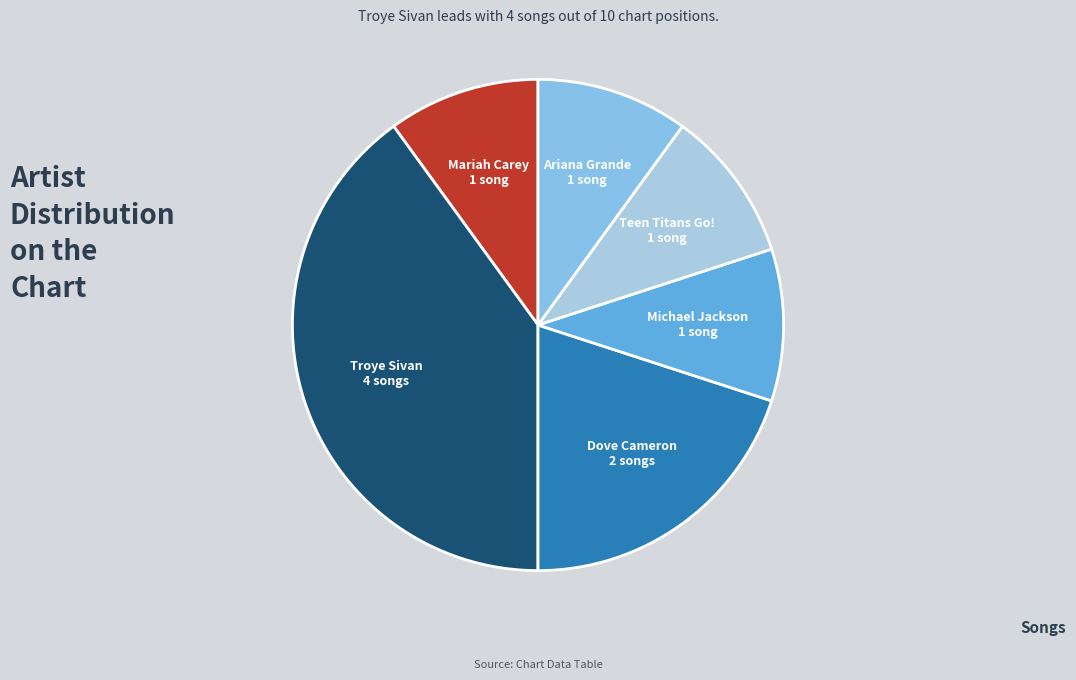

True or false: Michael Jackson accounts for 22% of the total.

False